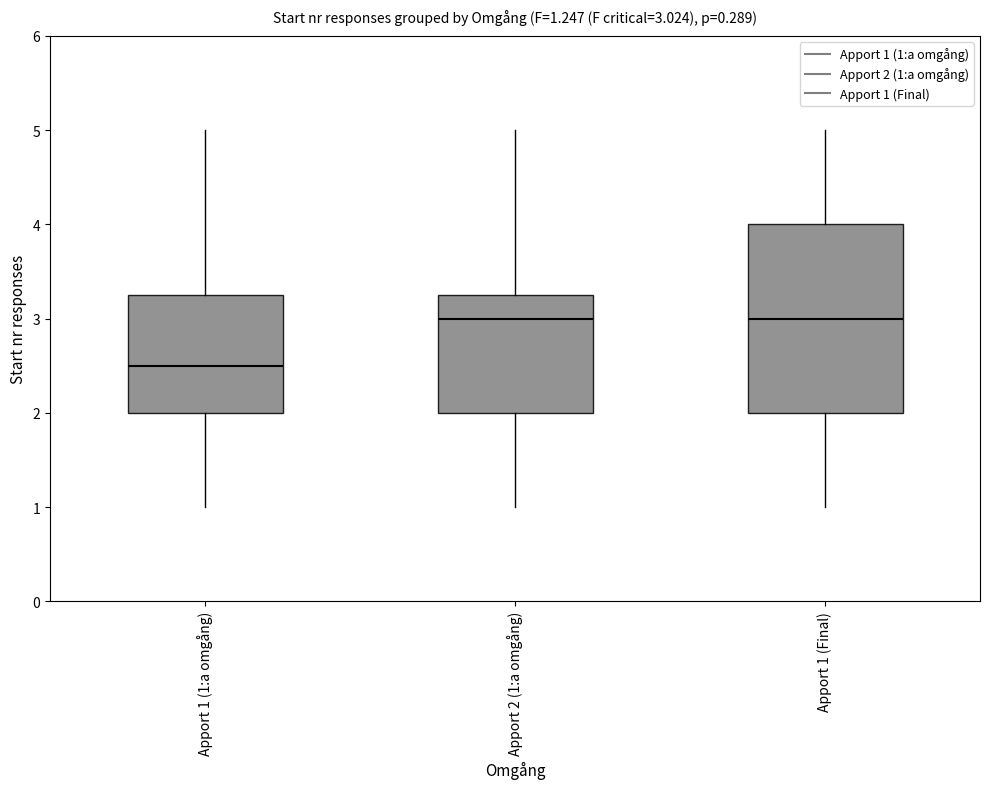

Which box is the tallest, from its lower edge to its upper edge?

Apport 1 (Final)